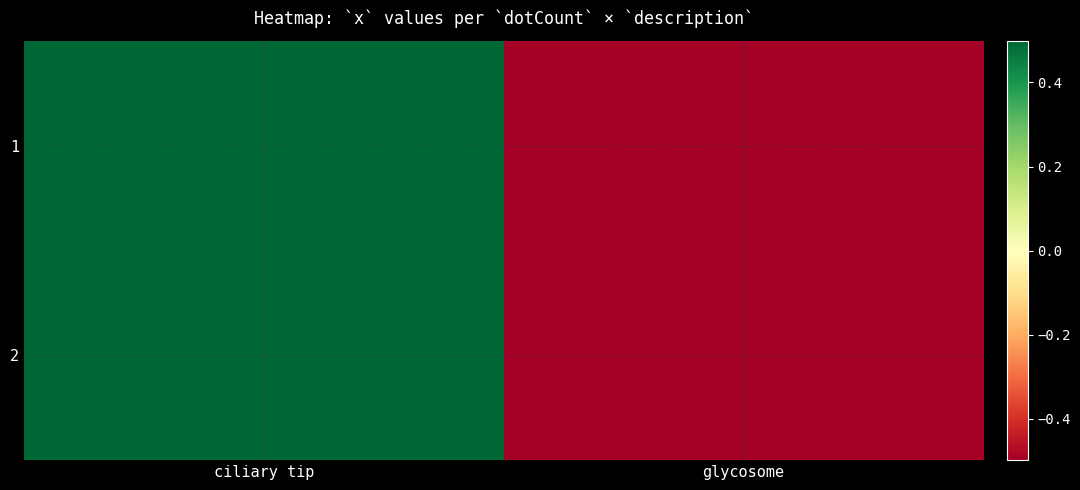

At how many categories does at least one series exceed 0?

1